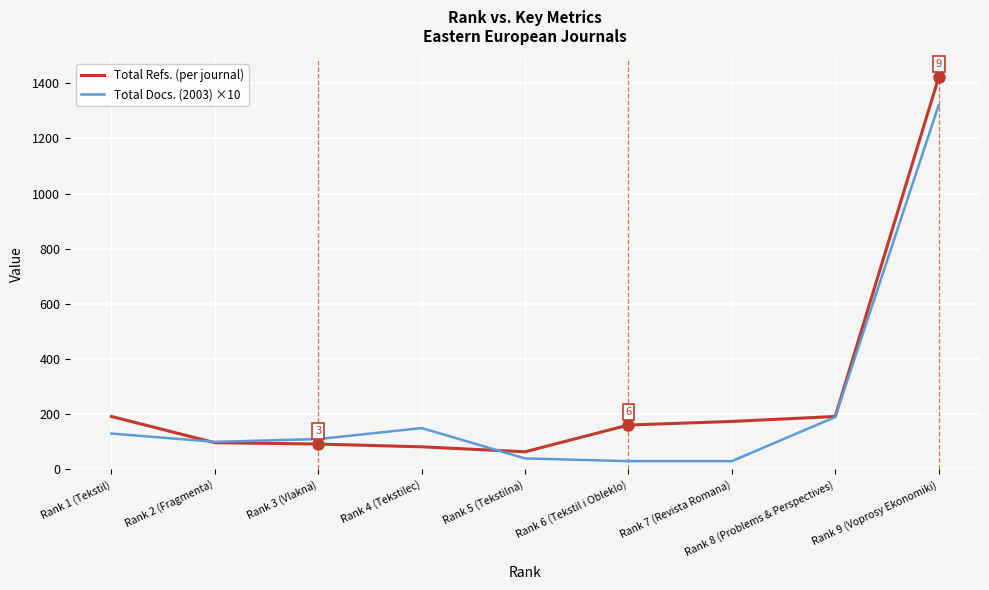

At which label does Total Docs. (2003) ×10 reach its peak?

Rank 9 (Voprosy Ekonomiki)